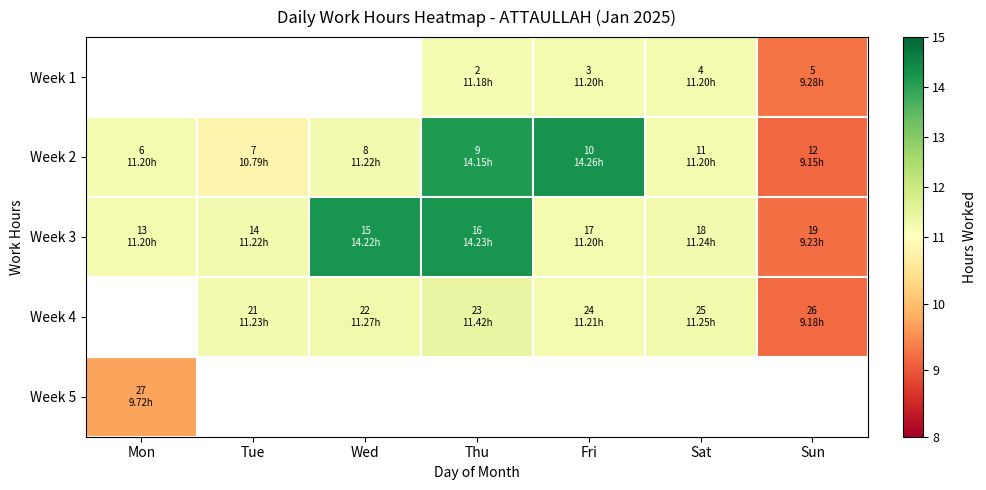

How many series are shown in this chart?

5